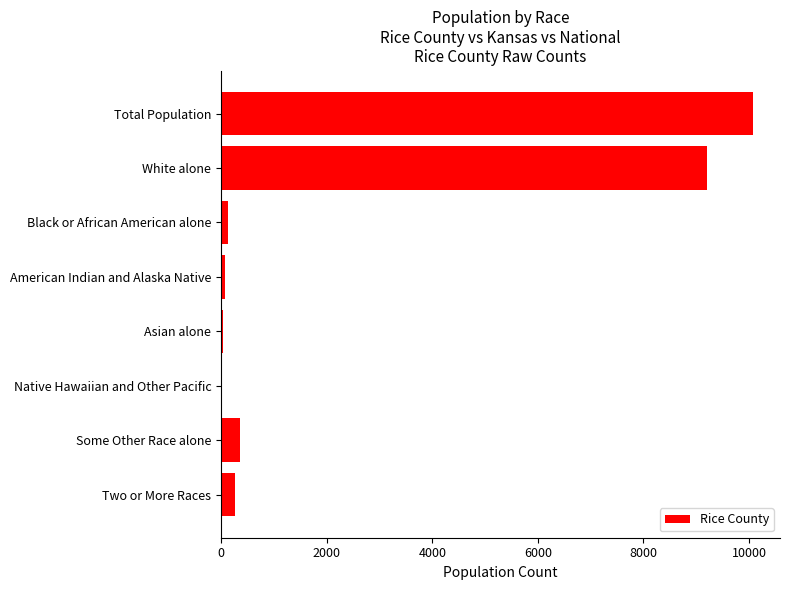

What is the sum of all values?

20166